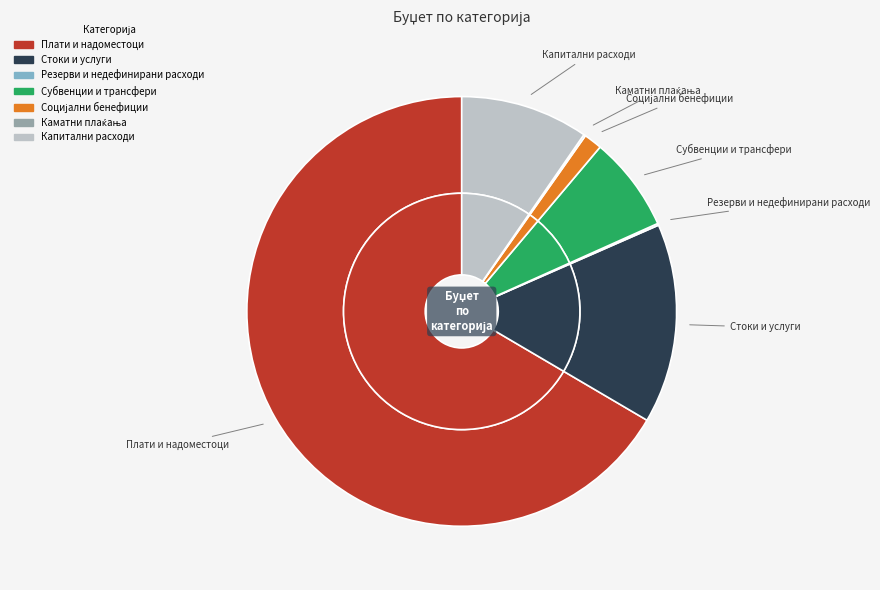

Does any single category account for the majority?

Yes